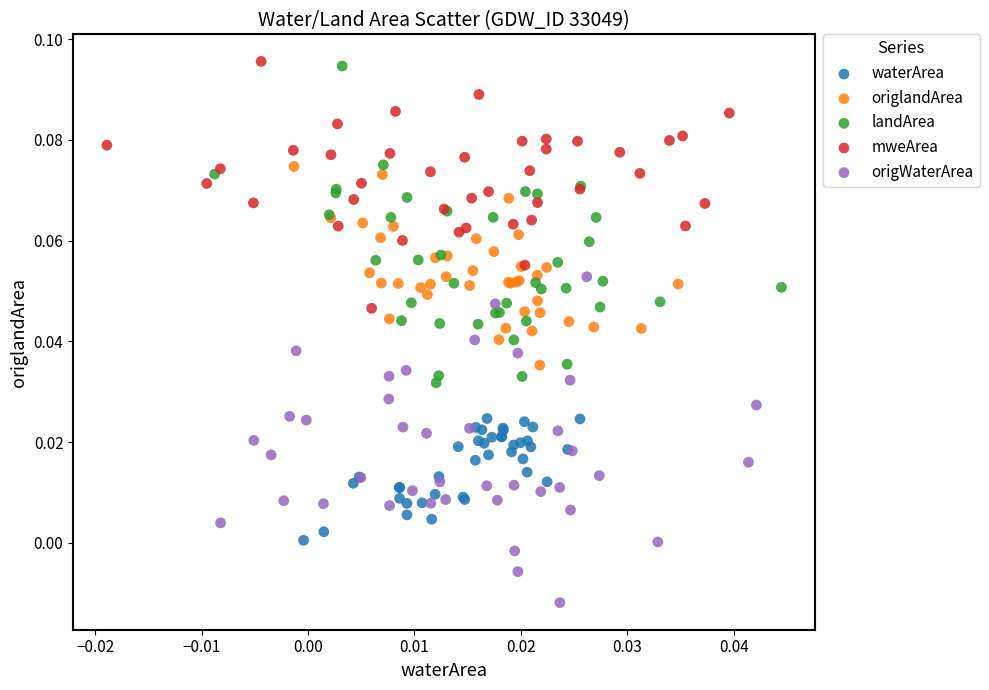

What are all the series names shown in the legend?

waterArea, origlandArea, landArea, mweArea, origWaterArea